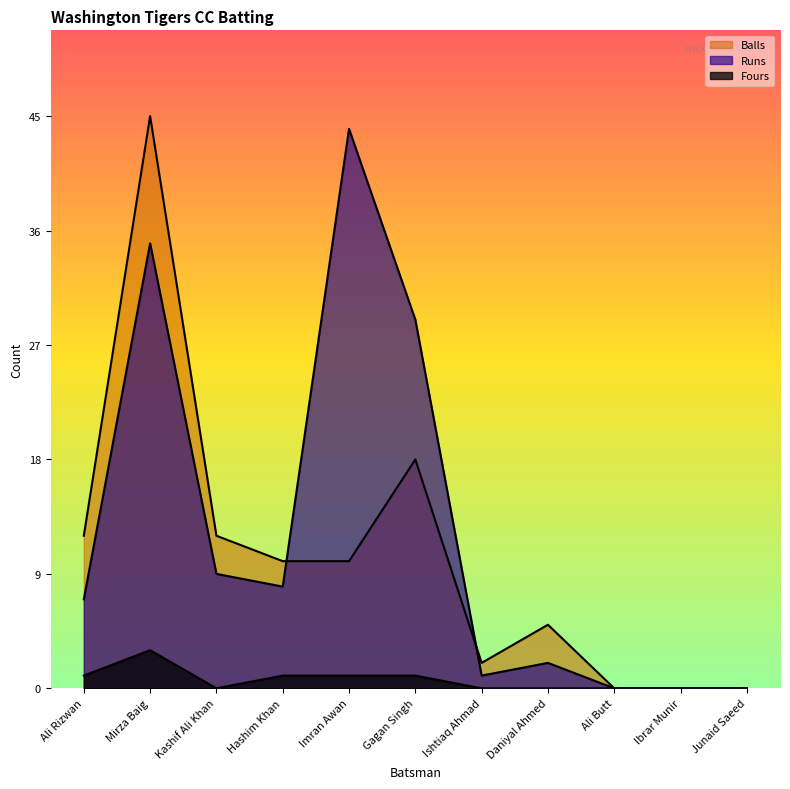

How many lines are shown in the chart?

3